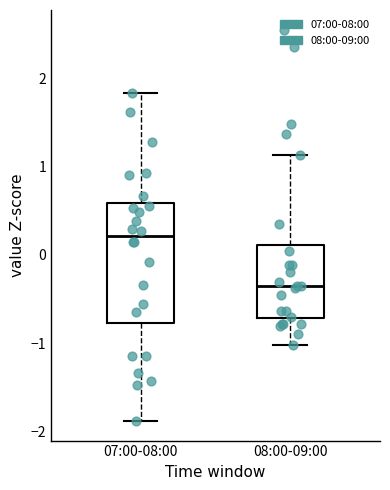

Where is the upper edge of the box for 08:00-09:00 on the y-axis? The values are not printed on the chart, so give them approximately, as read against the axis.

0.1